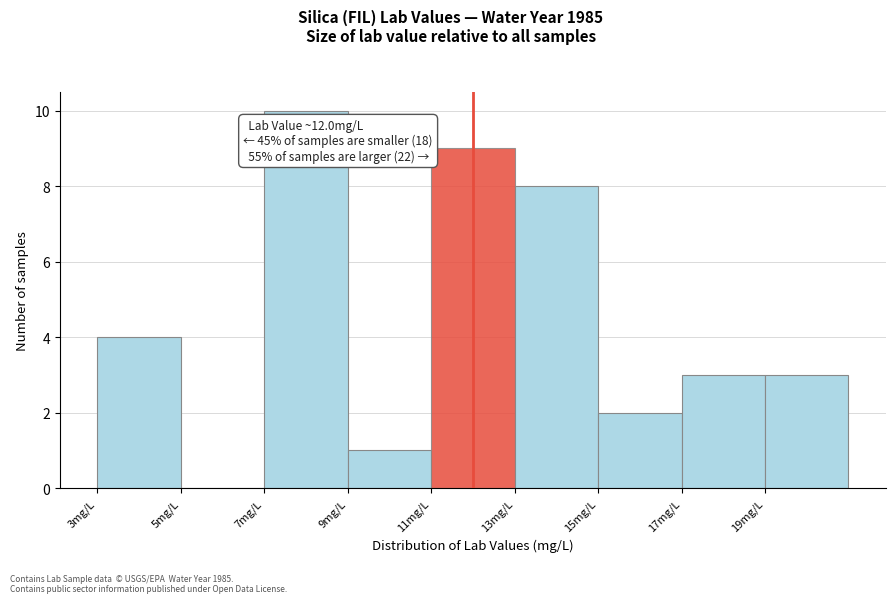

Which range on the x-axis has the tallest bar?

7 to 9